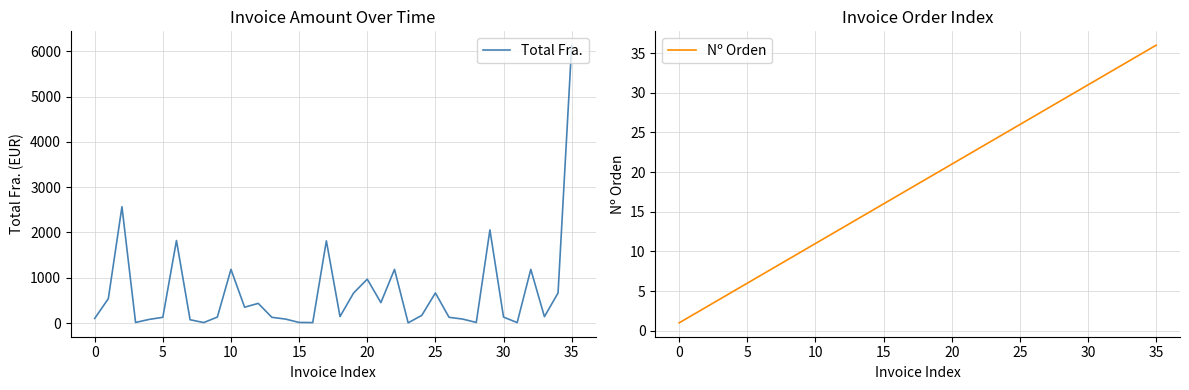

What are all the series names shown in the legend?

Total Fra., Nº Orden